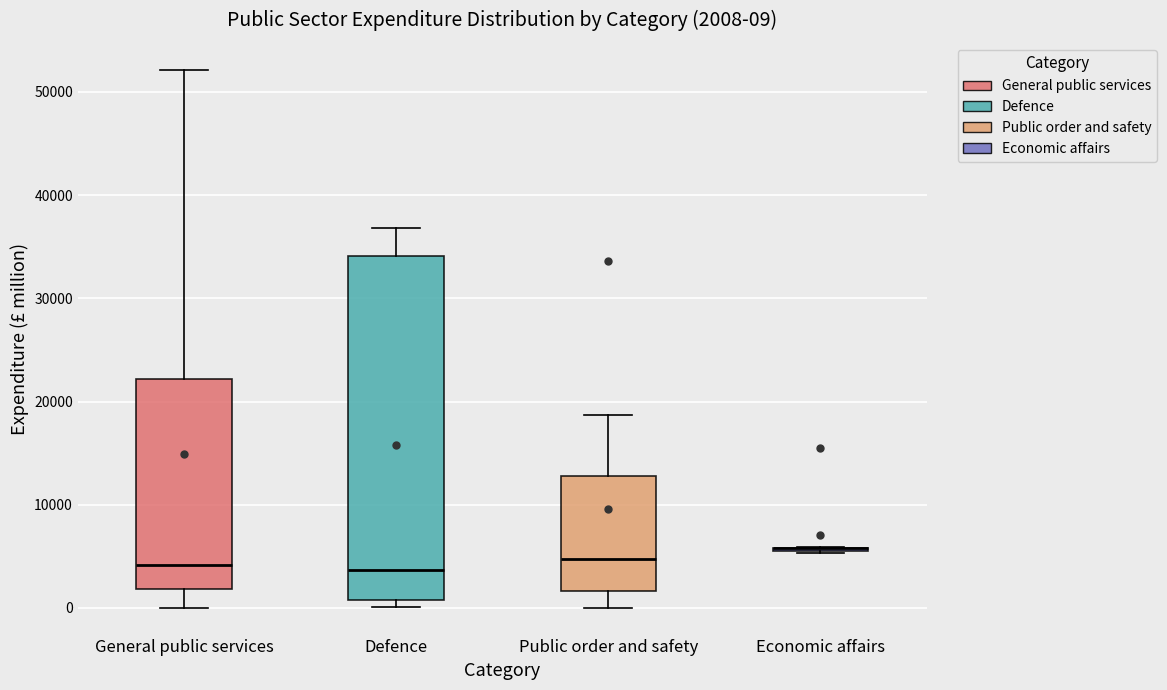

Comparing the boxes themselves (not the whiskers), which one is the tallest?

Defence